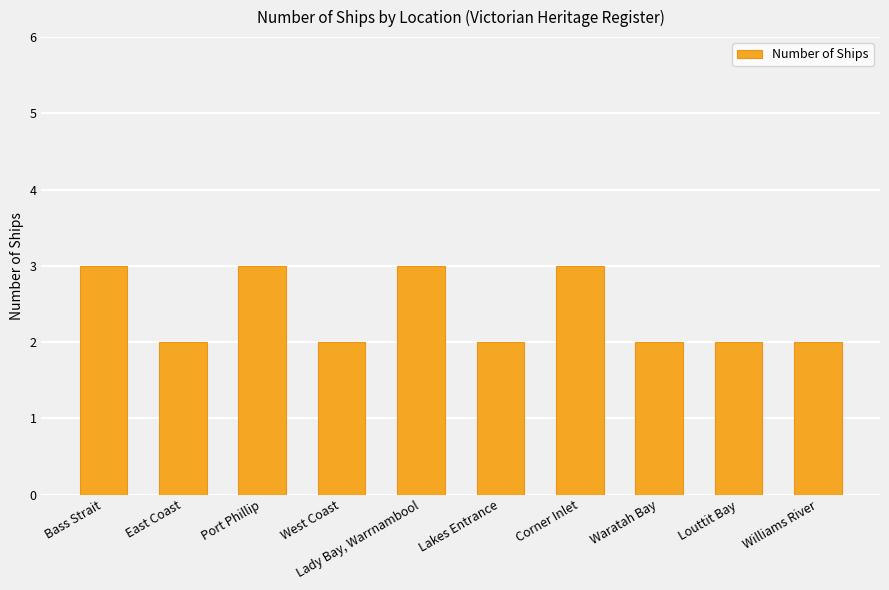

Does the chart contain any negative values?

No